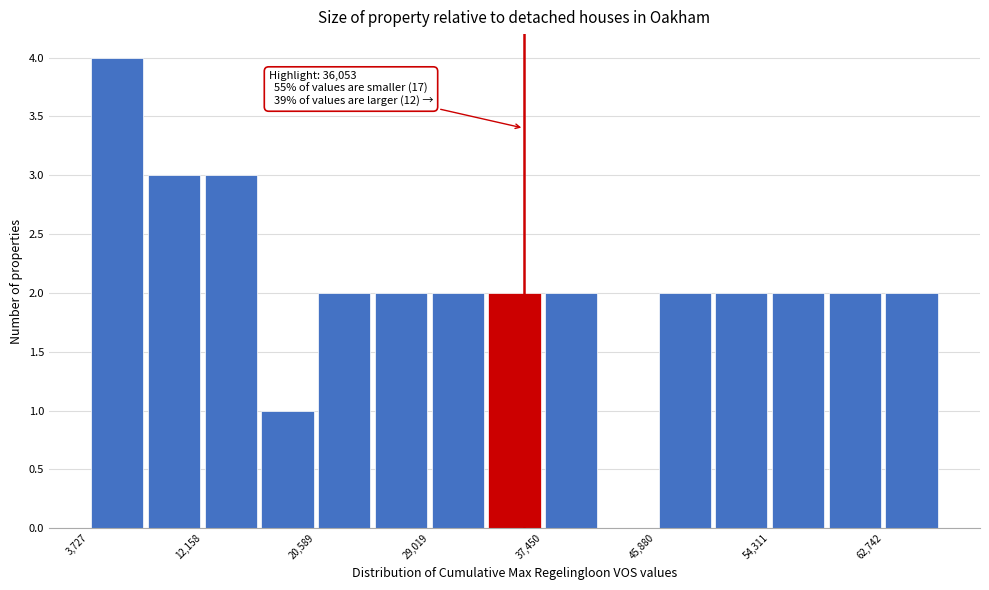

Which range on the x-axis has the tallest bar?

4000 to 8000